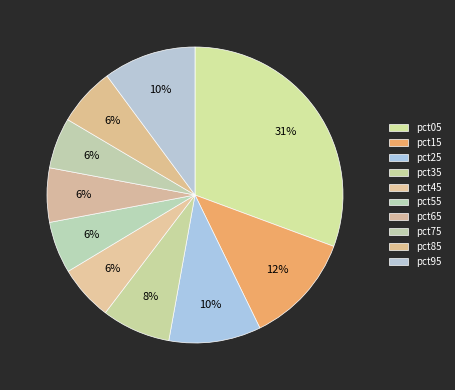

Which category has the biggest portion of the pie?

pct05